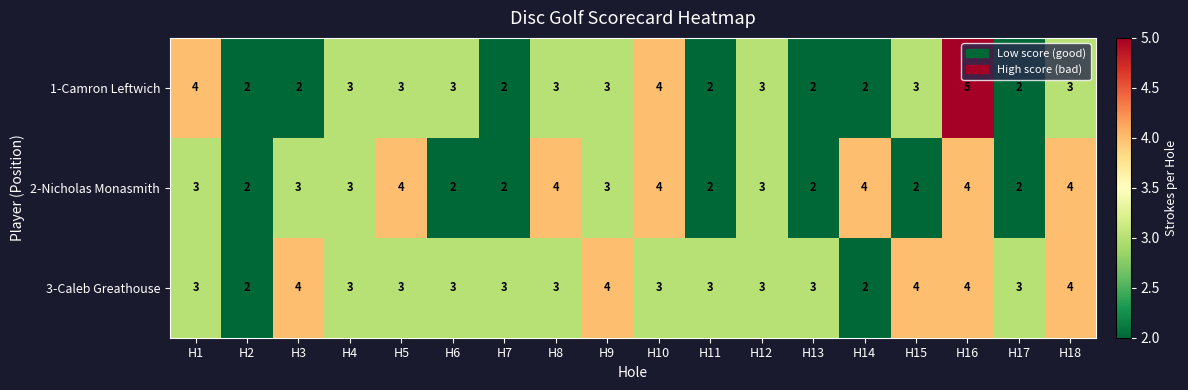

What is the highest value of the 3-Caleb Greathouse series?

4